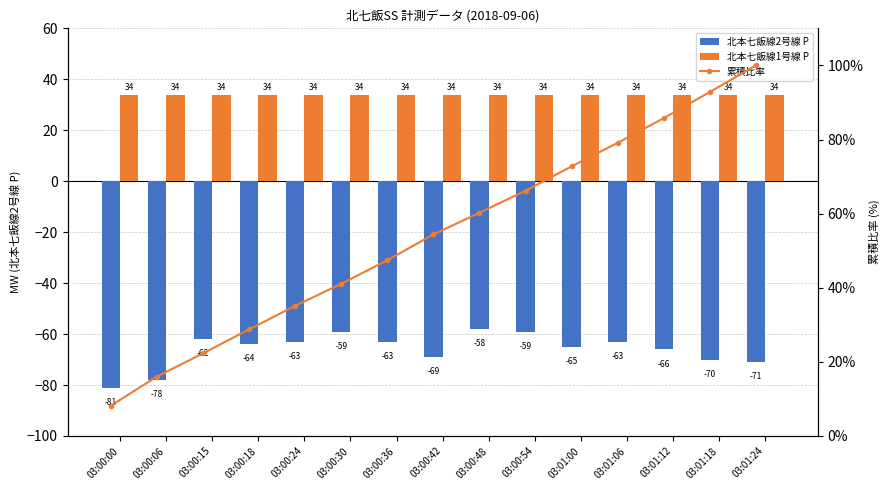

Reading left to right, transcribe all the data shown in this chart.

北本七飯線2号線 P: -81.0	-78.0	-62.0	-64.0	-63.0	-59.0	-63.0	-69.0	-58.0	-59.0	-65.0	-63.0	-66.0	-70.0	-71.0
北本七飯線1号線 P: 34.0	34.0	34.0	34.0	34.0	34.0	34.0	34.0	34.0	34.0	34.0	34.0	34.0	34.0	34.0
累積比率: 8.2	16.0	22.3	28.8	35.1	41.1	47.4	54.4	60.2	66.2	72.8	79.1	85.8	92.8	100.0